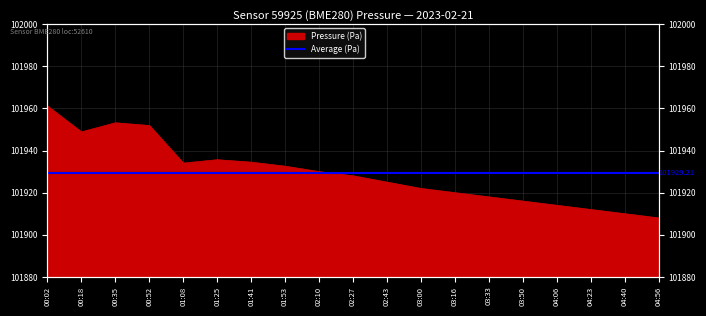

What is the difference between the second highest and minimum values?

45.2